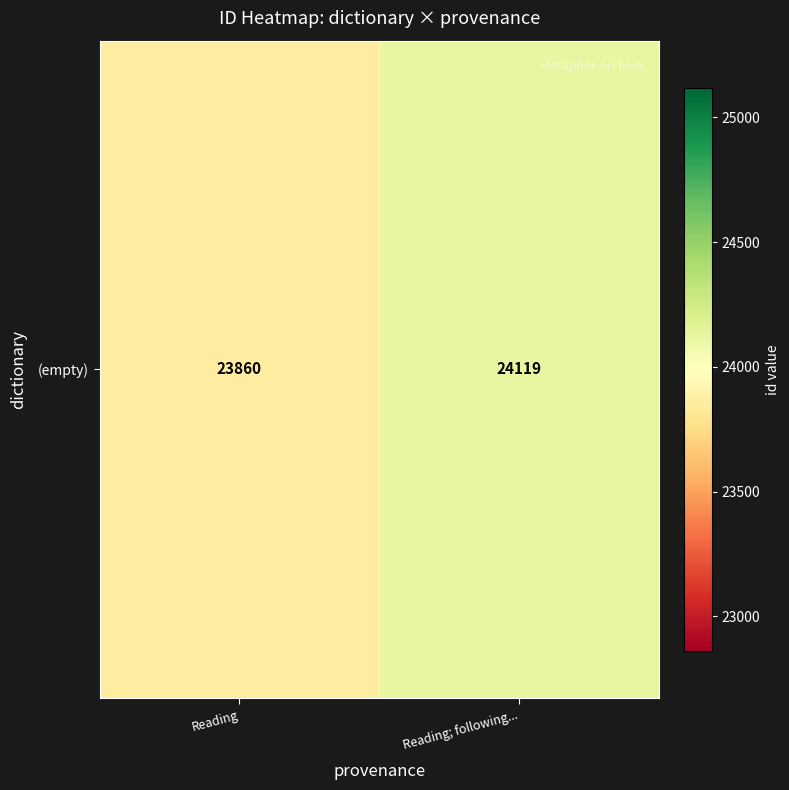

How many categories are shown in the chart?

2